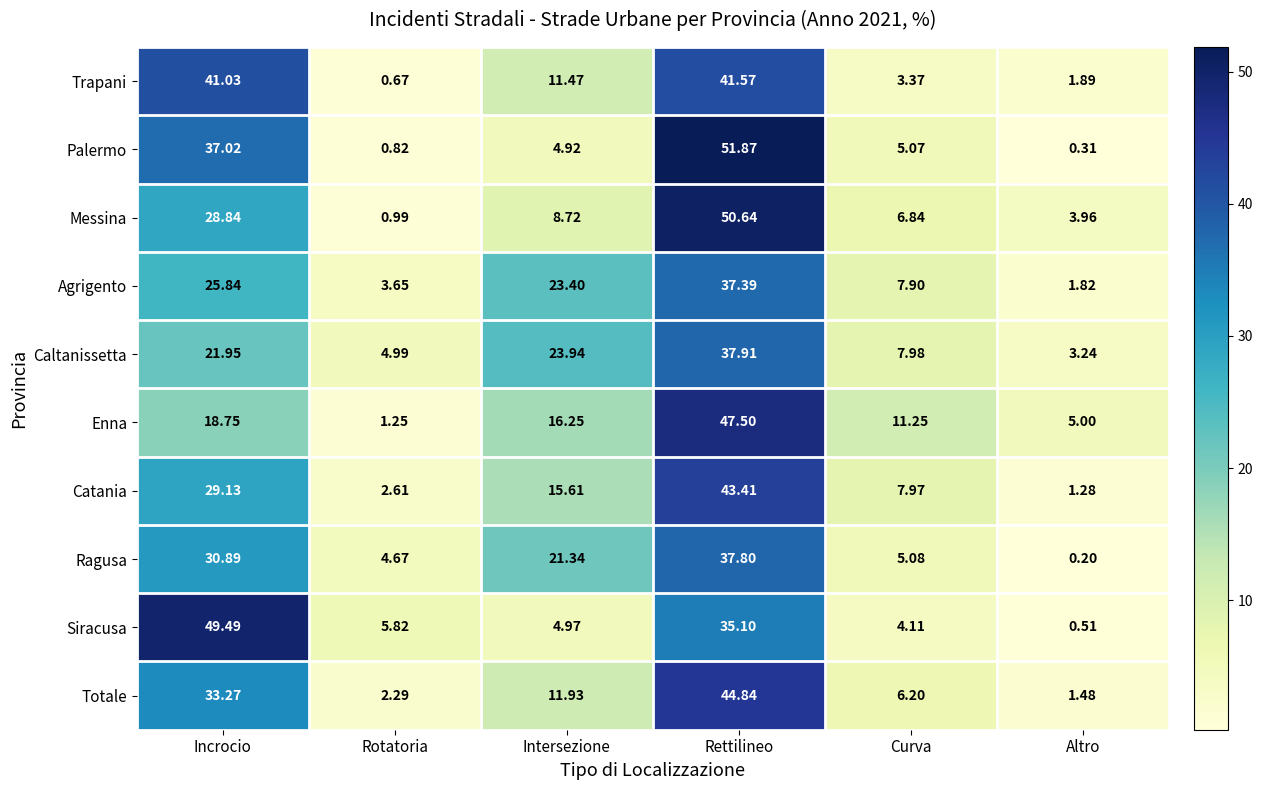

At which label is Catania closest to 22?

Intersezione